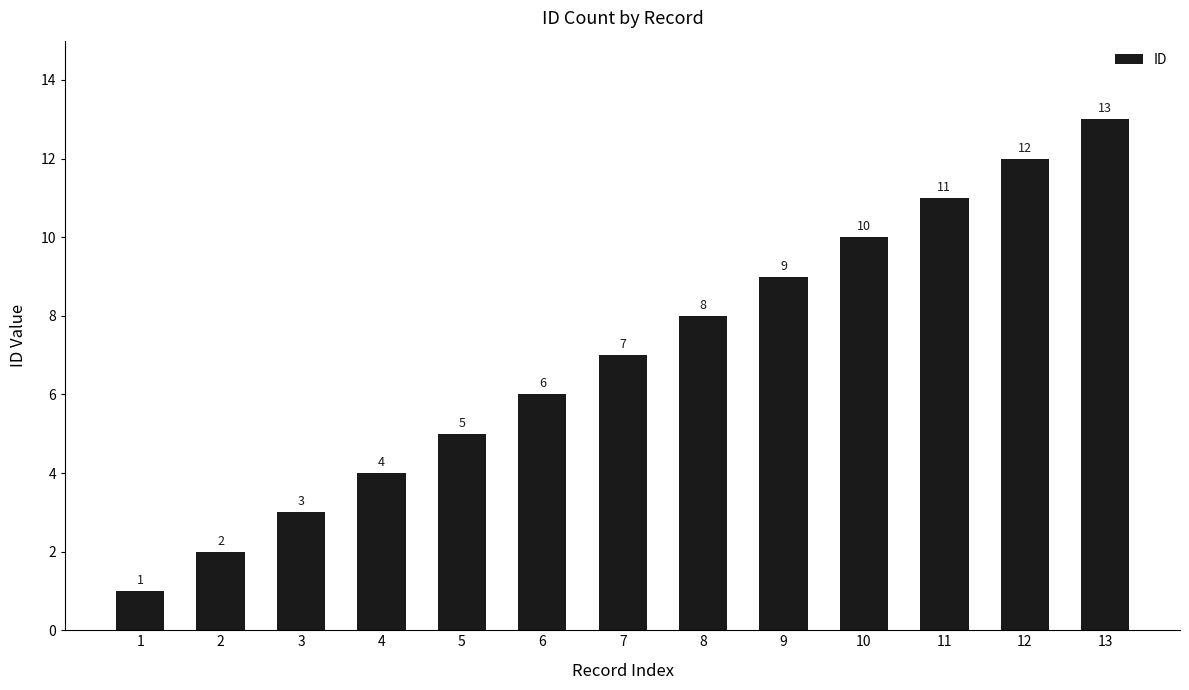

Rank the categories by value from highest to lowest.

13, 12, 11, 10, 9, 8, 7, 6, 5, 4, 3, 2, 1